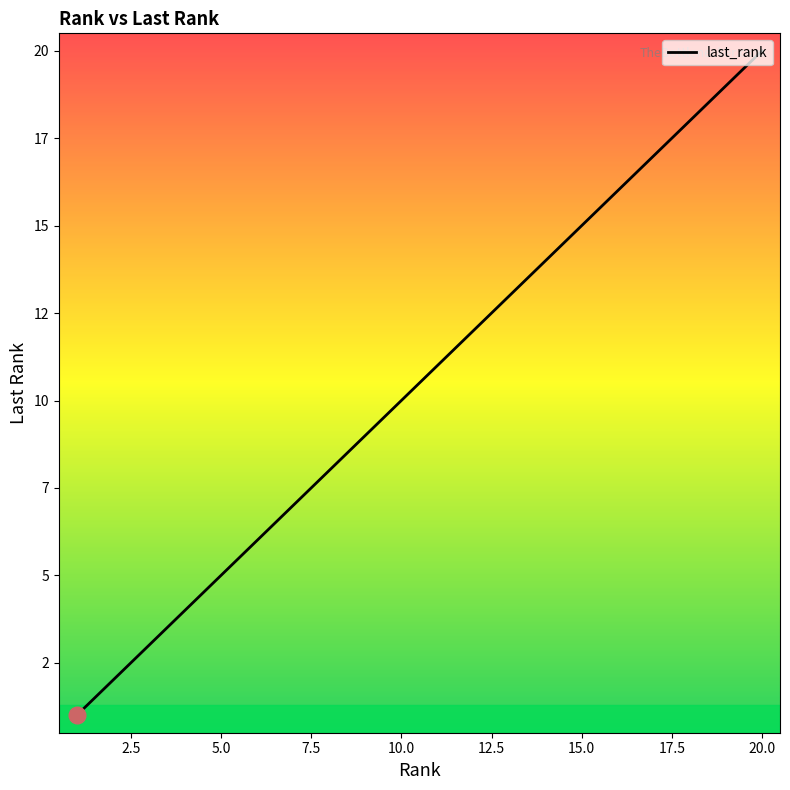

Does the chart display data point markers on the line(s)?

No